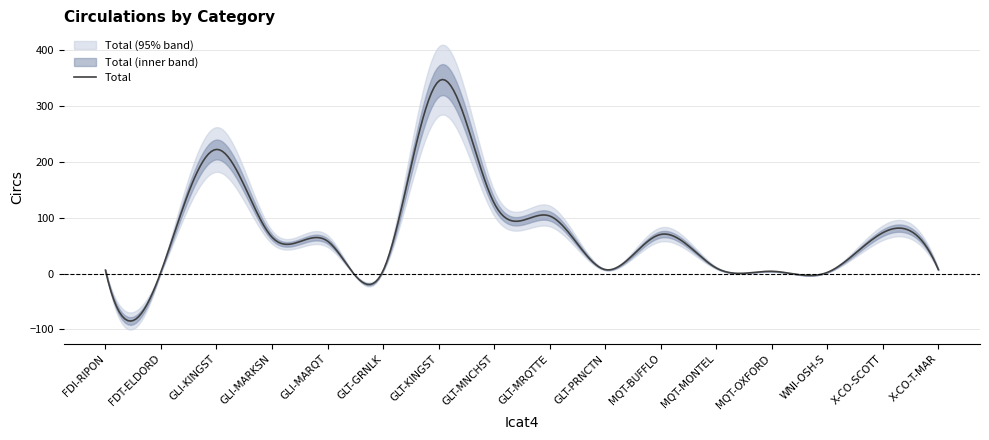

Between GLT-MNCHST and WNI-OSH-S, which is larger?

GLT-MNCHST